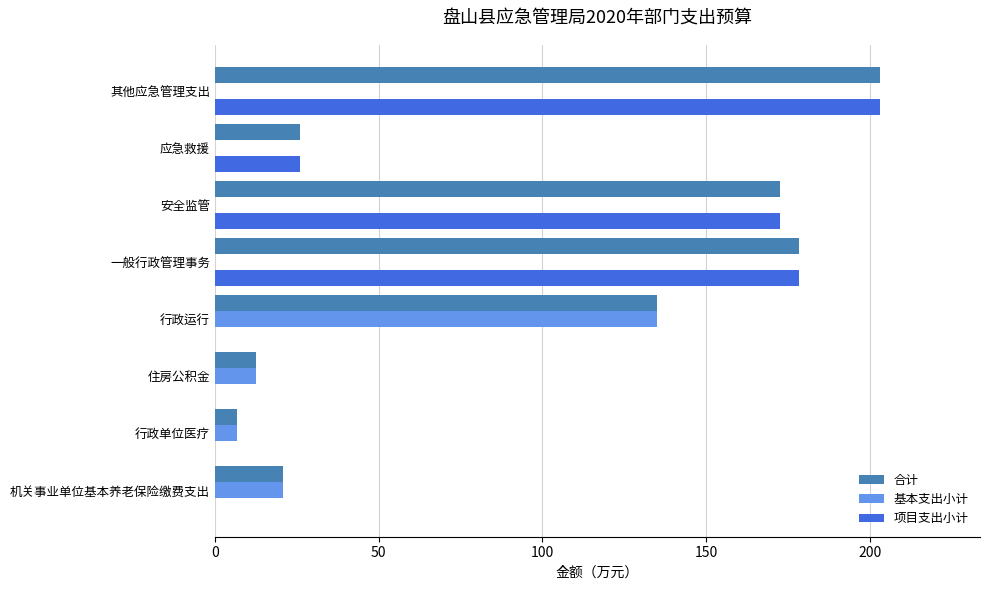

What is the greatest value displayed?

203.2